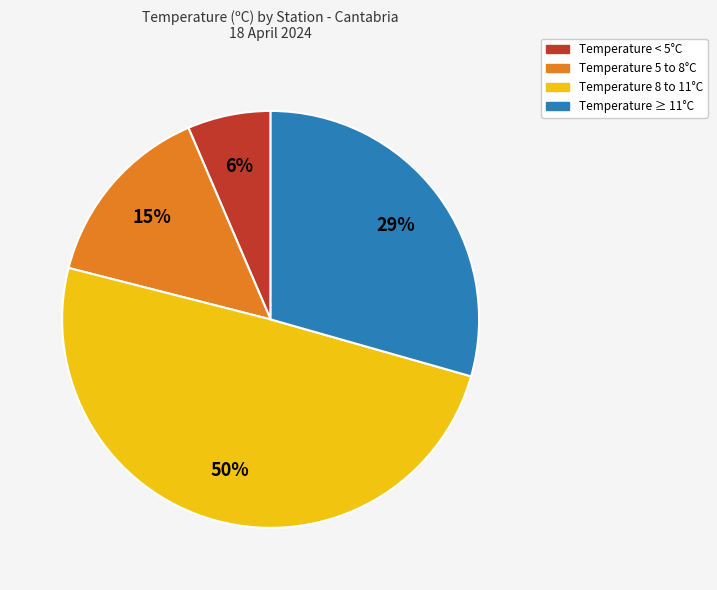

What is the smallest slice in the pie chart?

Temperature < 5°C